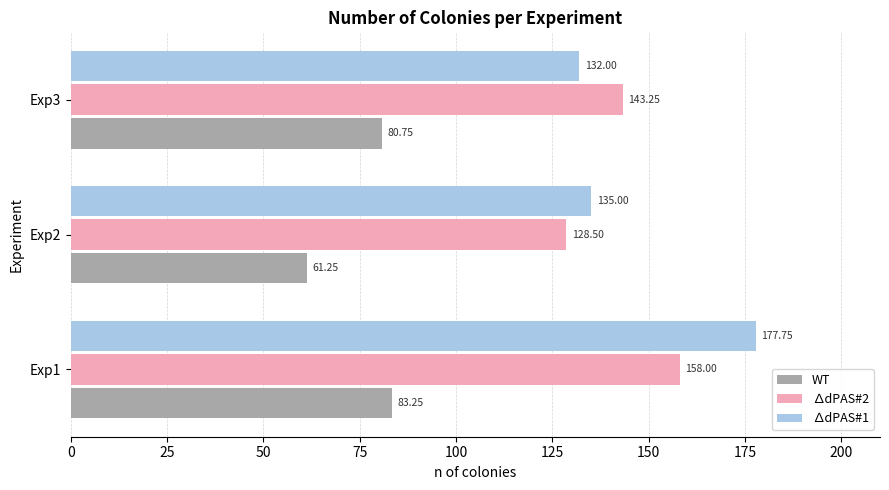

Which category has the lowest value in the ∆dPAS#1 series?

Exp3